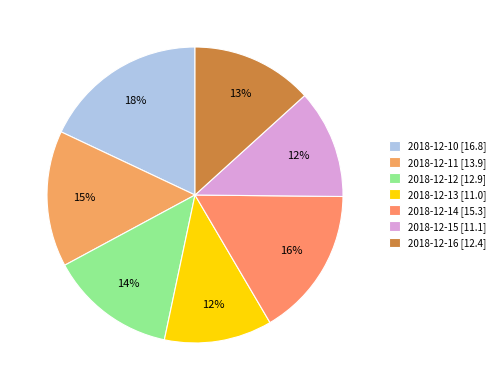

Does 2018-12-12 represent more than half of the total?

No